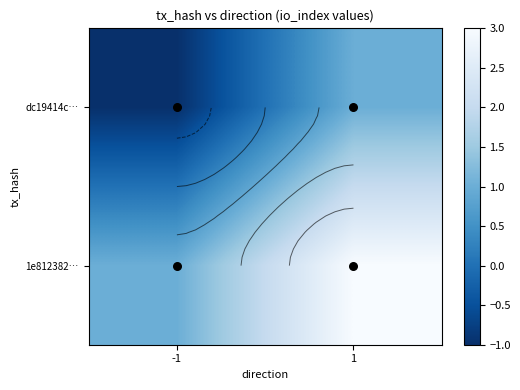

Which series changed the most between -1 and 1?

dc19414c…